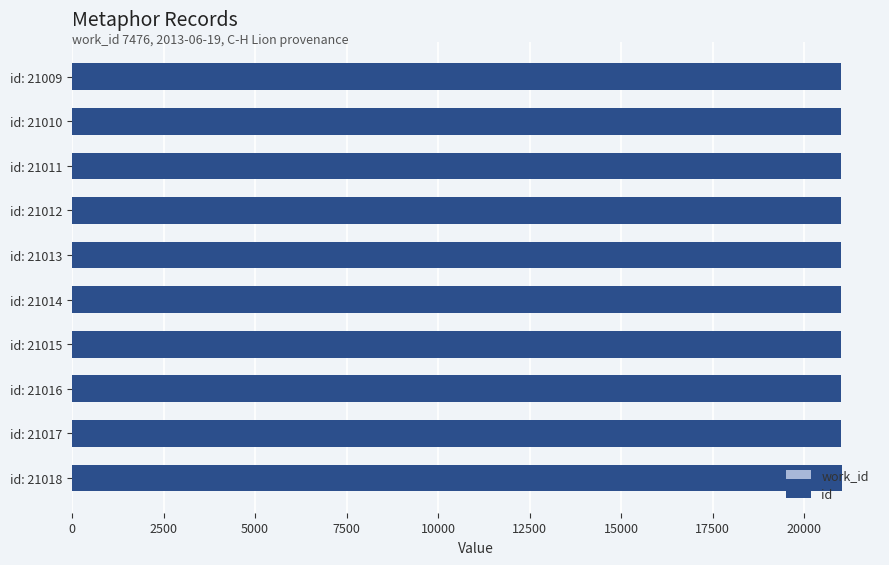

How many bars are there in each group?

2